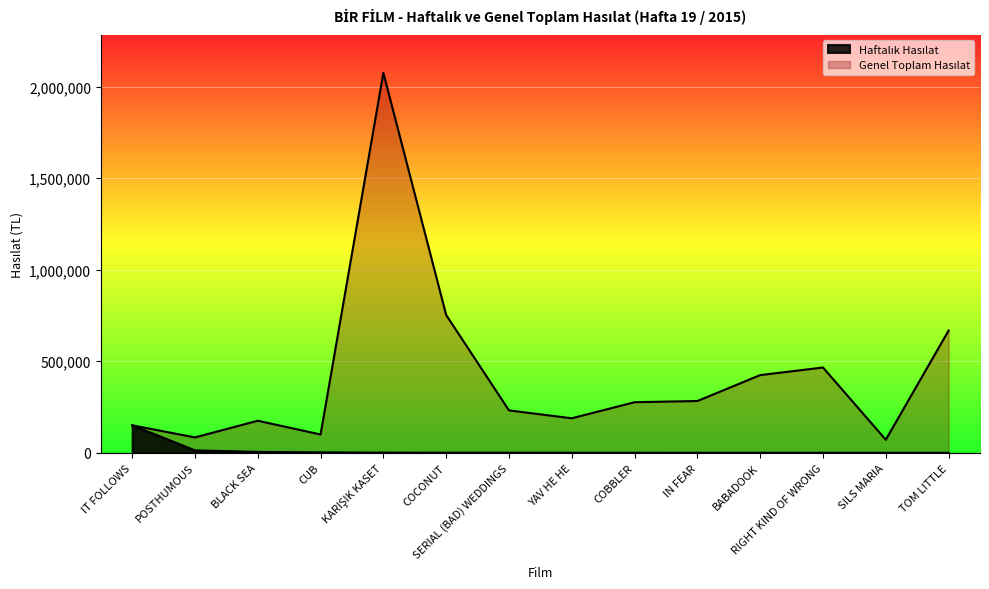

List the labels in order of Haftalık Hasılat value, smallest first.

TOM LITTLE, SILS MARIA, RIGHT KIND OF WRONG, BABADOOK, IN FEAR, COBBLER, YAV HE HE, SERIAL (BAD) WEDDINGS, COCONUT, KARIŞIK KASET, CUB, BLACK SEA, POSTHUMOUS, IT FOLLOWS